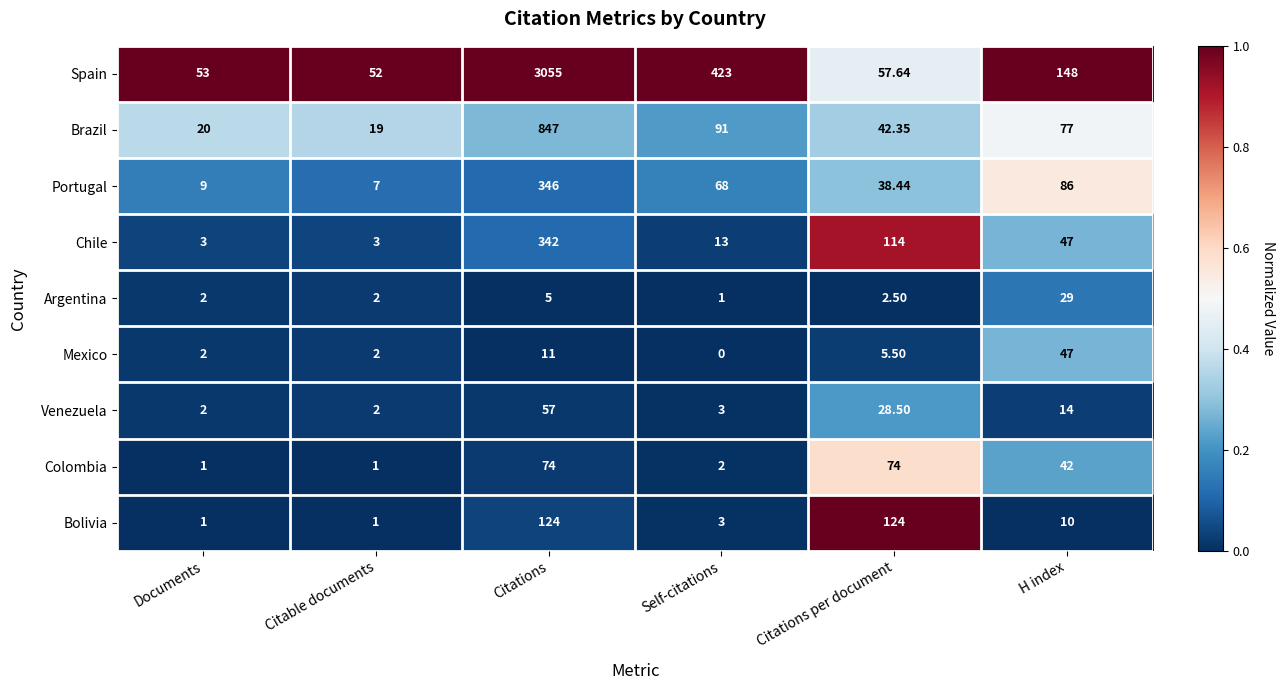

Between Citable documents and Citations per document, which series saw the biggest shift?

Bolivia